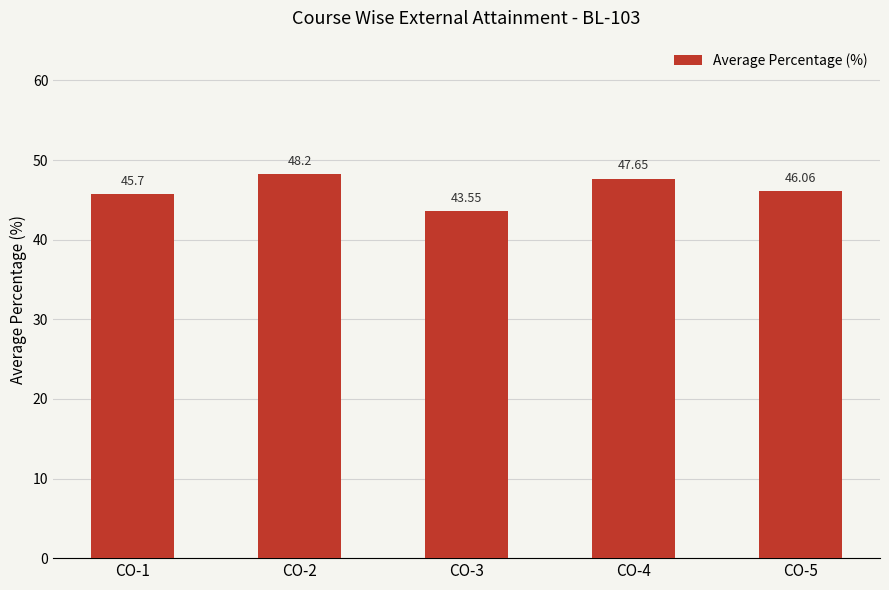

Is it true that the value at CO-3 is 78.0?

False